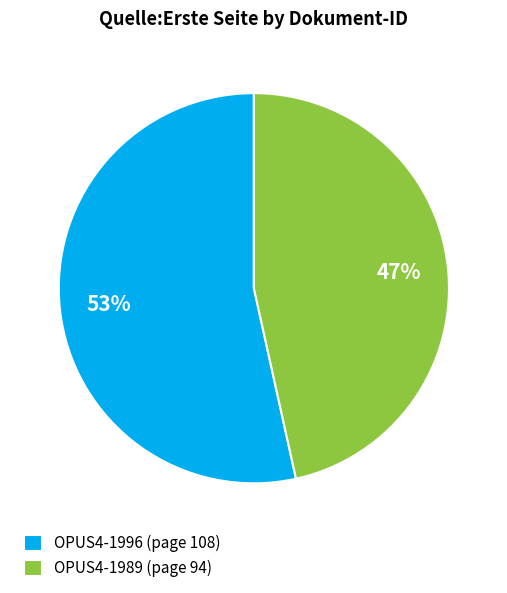

How many segments does this pie chart have?

2